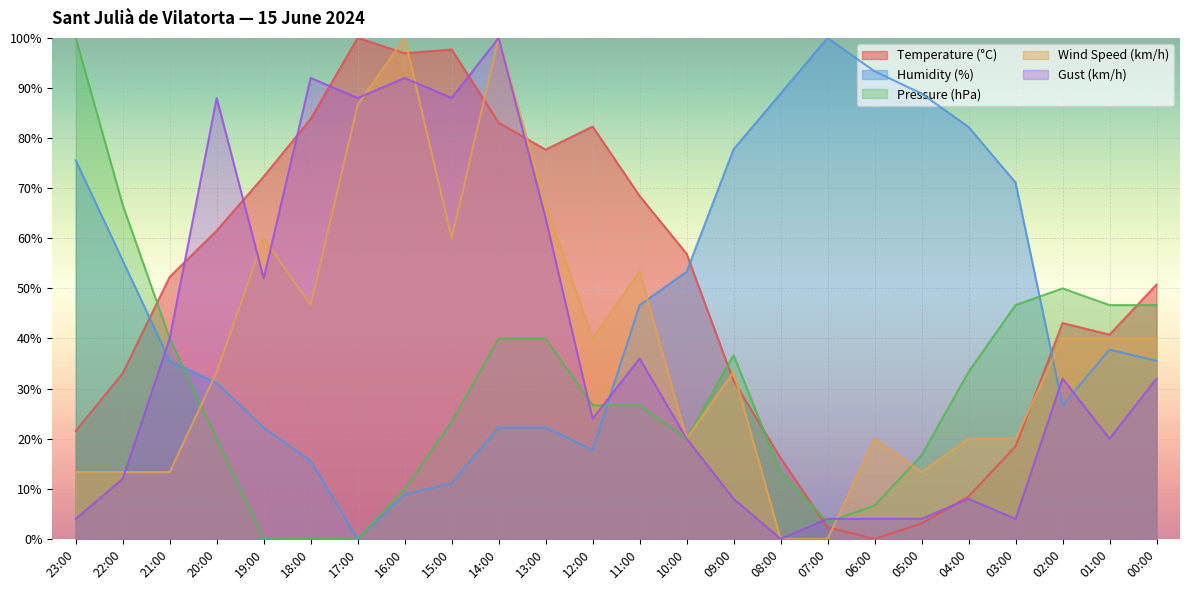

List the series in order of their peak value, highest first.

Temperature (°C), Humidity (%), Pressure (hPa), Wind Speed (km/h), Gust (km/h)